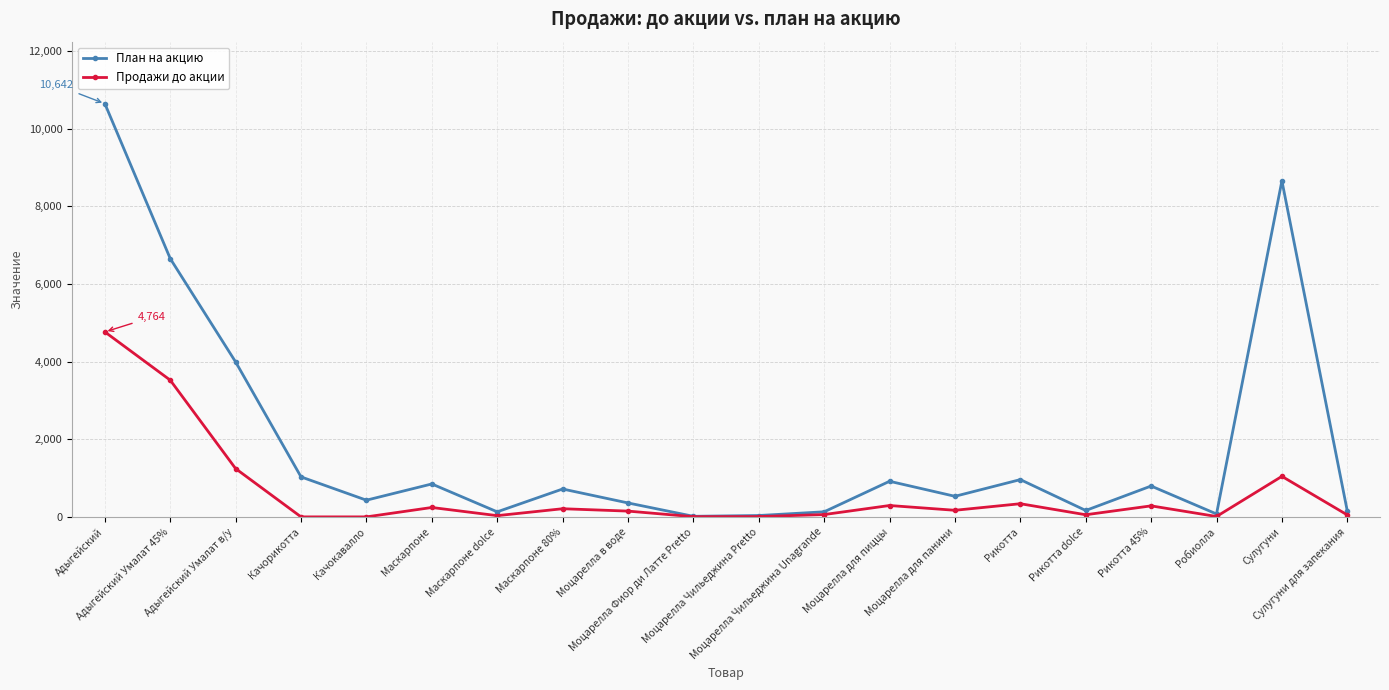

Which series has the largest total across all categories?

План на акцию